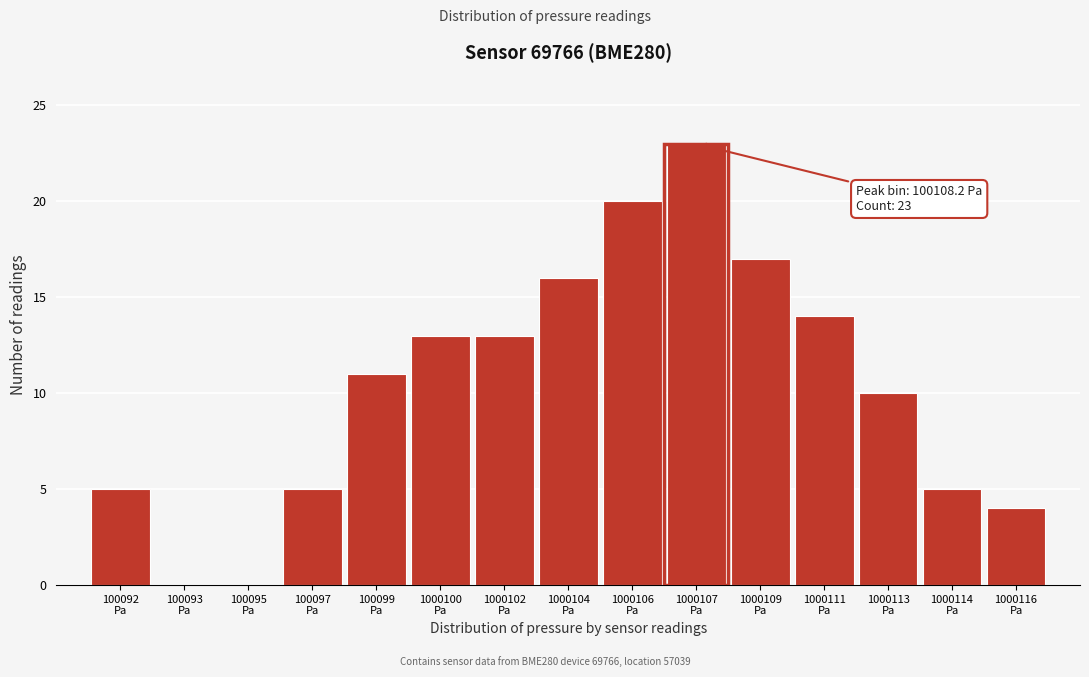

What is the sum of all values?

156